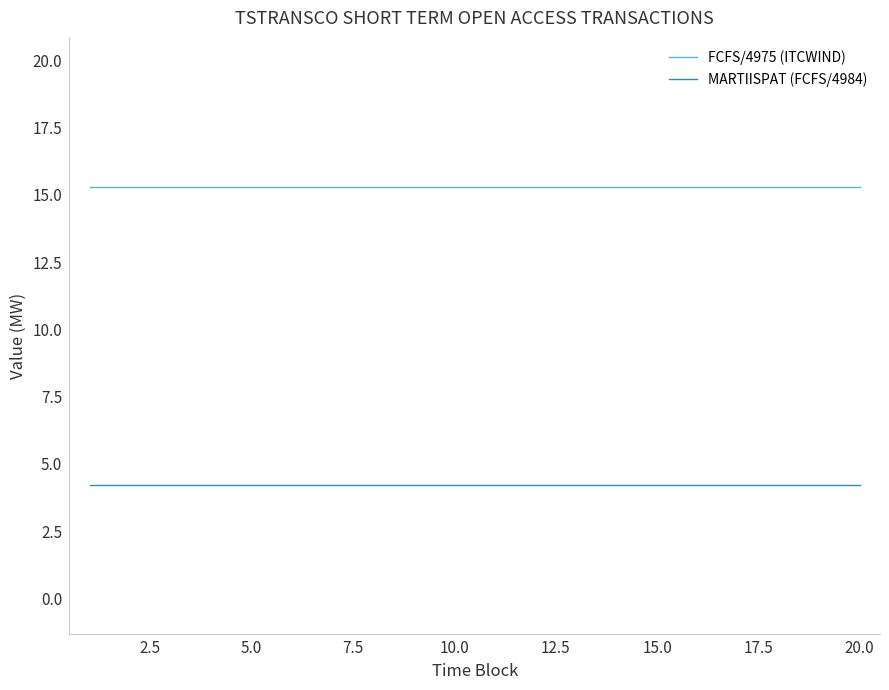

True or false: MARTIISPAT (FCFS/4984) and FCFS/4975 (ITCWIND) cross at least once.

False